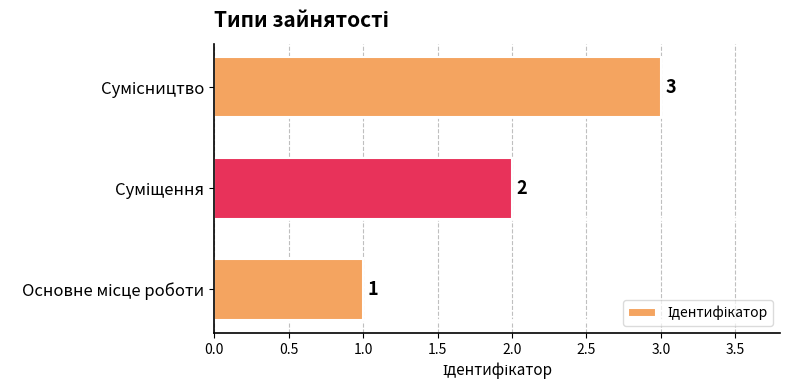

What is the maximum value shown in the chart?

3